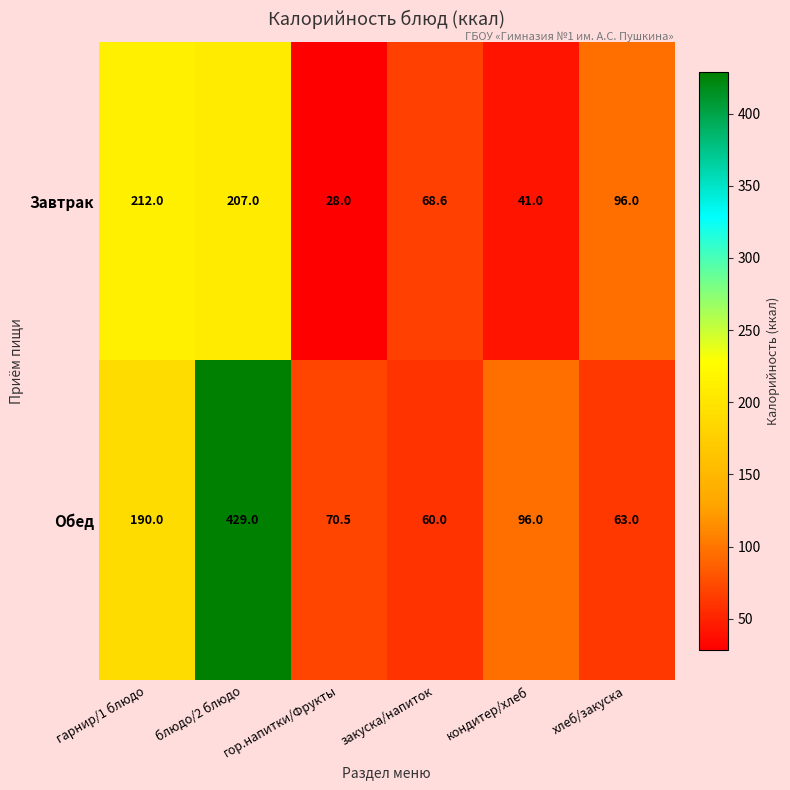

The value of Завтрак at хлеб/закуска is 133.9. True or false?

False